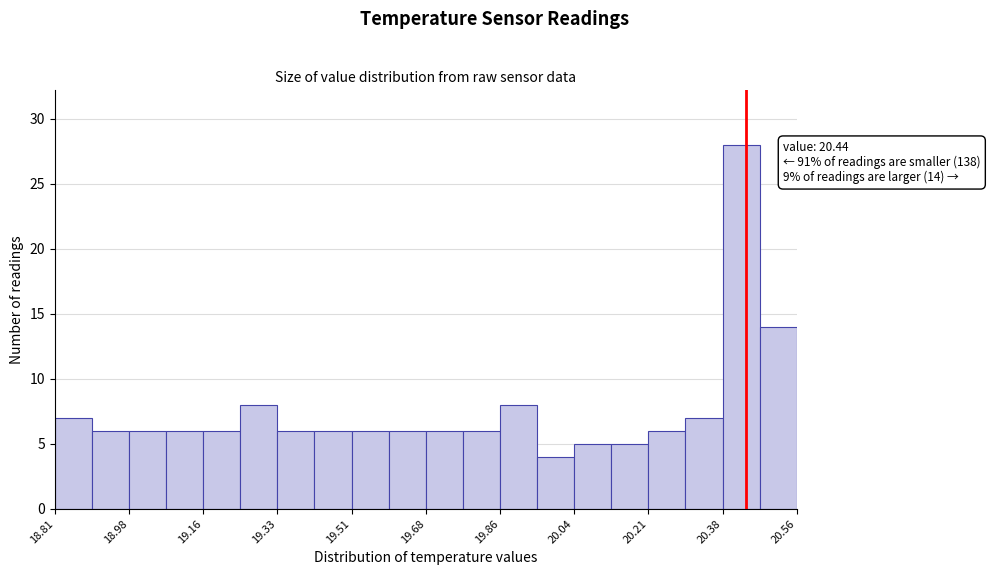

Over which range of the x-axis is the bar tallest?

20.38 to 20.48